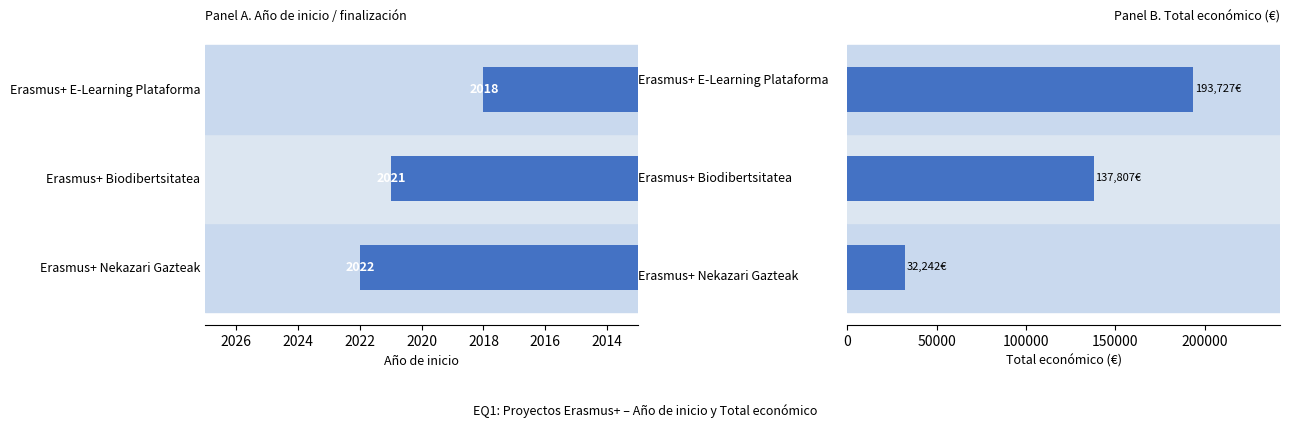

At how many categories does at least one series exceed 112775?

2